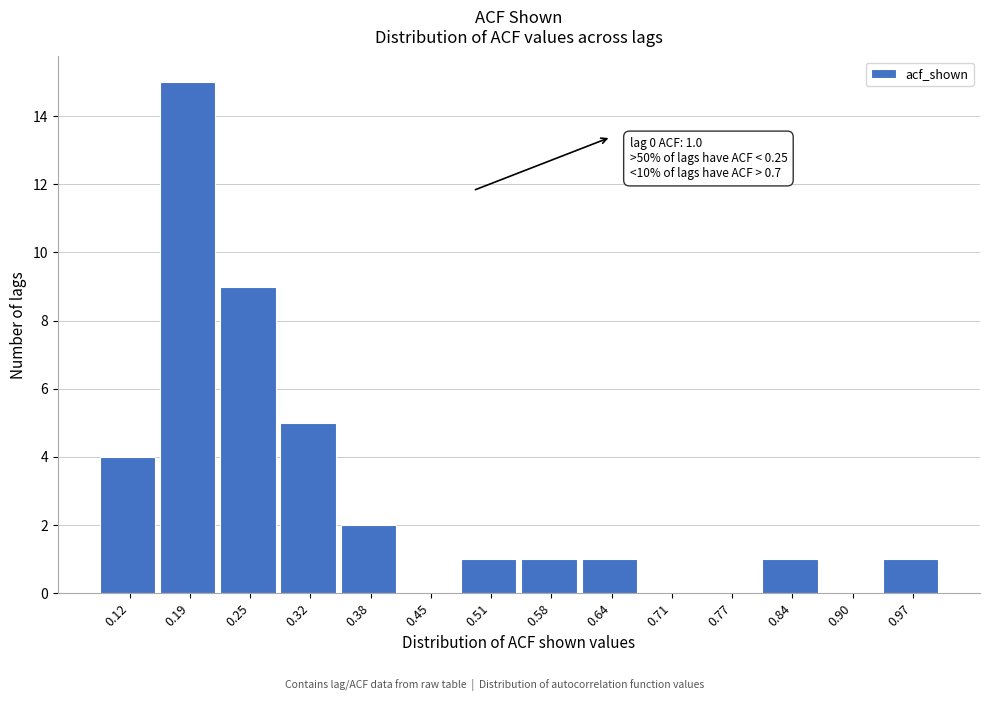

Which range on the x-axis has the tallest bar?

0.16 to 0.22